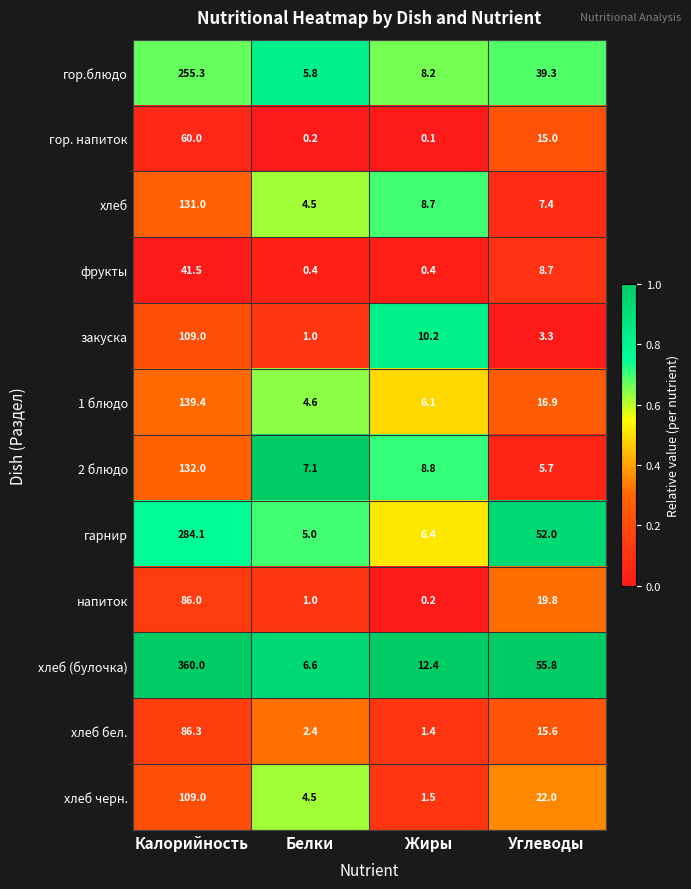

Is it true that гарнир equals 5.0 at Белки?

True